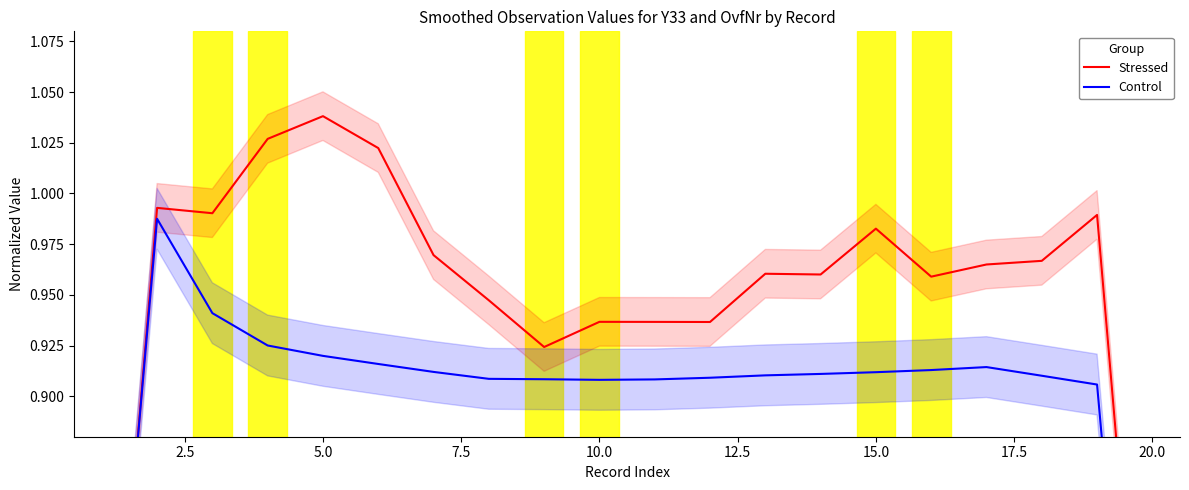

True or false: Stressed and Control intersect in this chart.

True